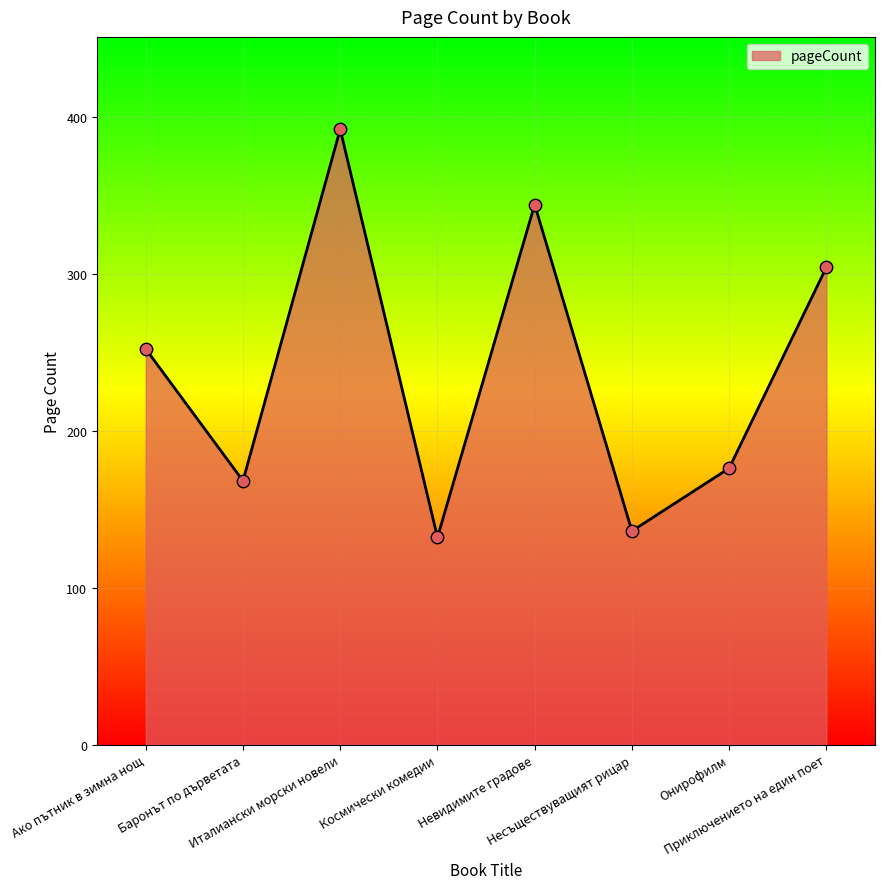

Which has a higher value, Космически комедии or Приключението на един поет?

Приключението на един поет